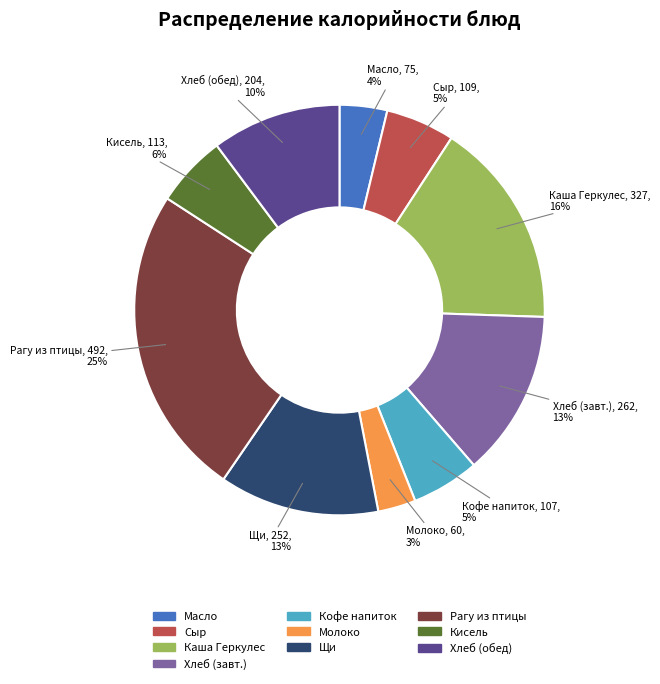

Between Масло and Хлеб (обед), which is larger?

Хлеб (обед)